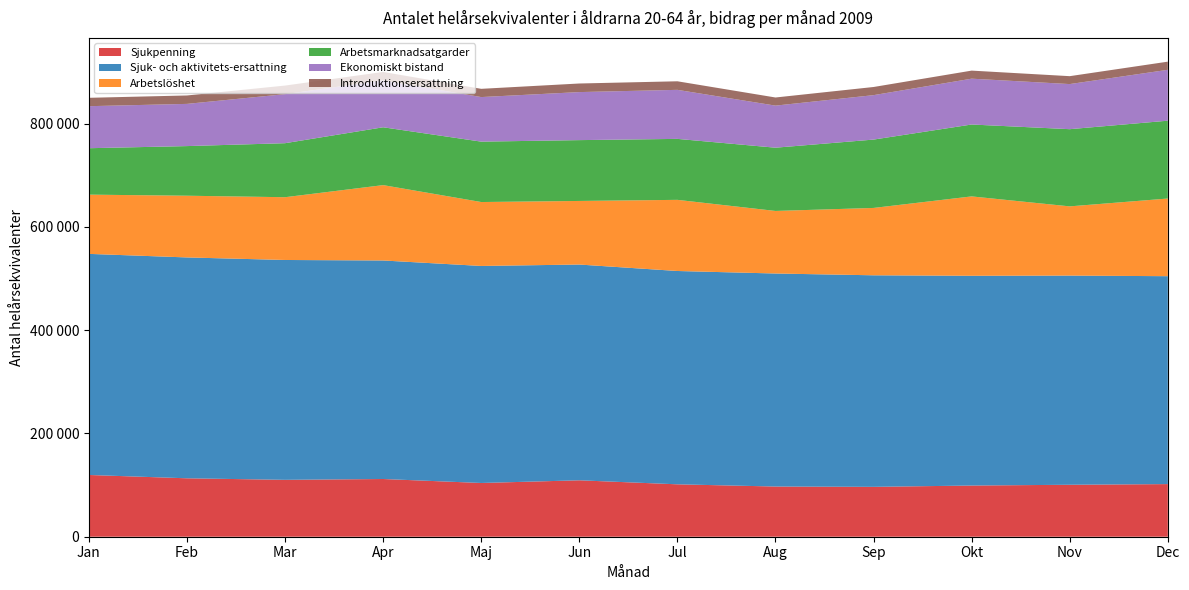

Reading left to right, what are all the values shown in this chart?

Sjukpenning: 119551.0	113123.2	110154.2	111750.4	104055.4	109249.1	101458.7	97178.2	96578.8	99096.2	100599.8	101893.7
Sjuk- och aktivitets-ersattning: 428060.4	427602.7	425640.6	423076.4	420178.1	417718.9	413021.0	412436.8	409561.7	406109.9	404975.7	402527.2
Arbetslöshet: 114699.8	119492.9	121538.4	145920.9	123763.4	123115.8	137740.1	121119.3	130422.8	153695.2	134024.1	150360.5
Arbetsmarknadsatgarder: 89881.0	96083.0	104570.0	111975.0	116935.0	117782.0	118032.0	122454.0	132336.0	139191.0	149435.0	150690.0
Ekonomiskt bistand: 81365.6	81705.8	94973.0	90870.0	86274.3	92991.8	94935.2	81463.4	86035.8	88724.5	87332.5	98506.4
Introduktionsersattning: 16220.5	16312.0	16585.1	16253.2	15948.8	16622.9	16578.2	15738.3	15773.3	15619.1	15309.0	15790.2